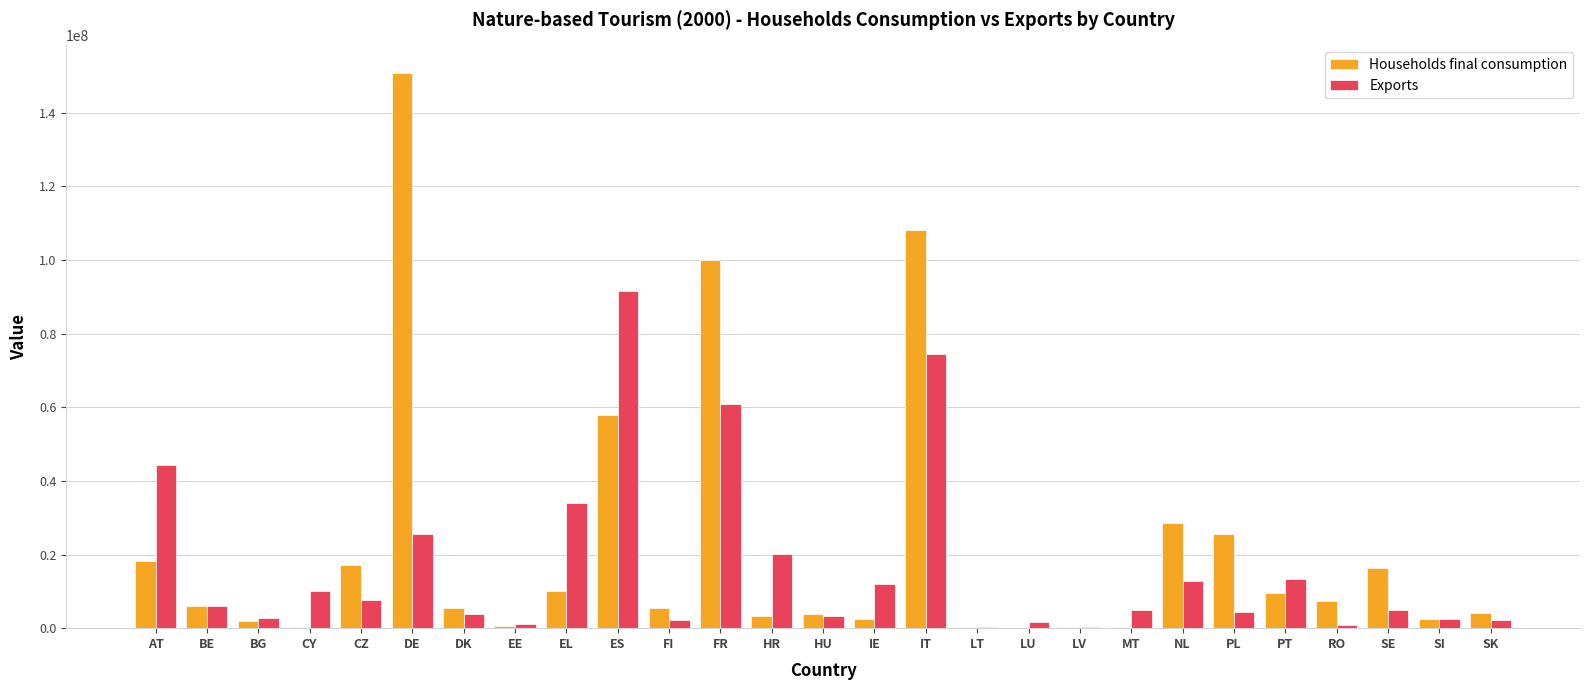

What is the total value across all series at IT?

182459581